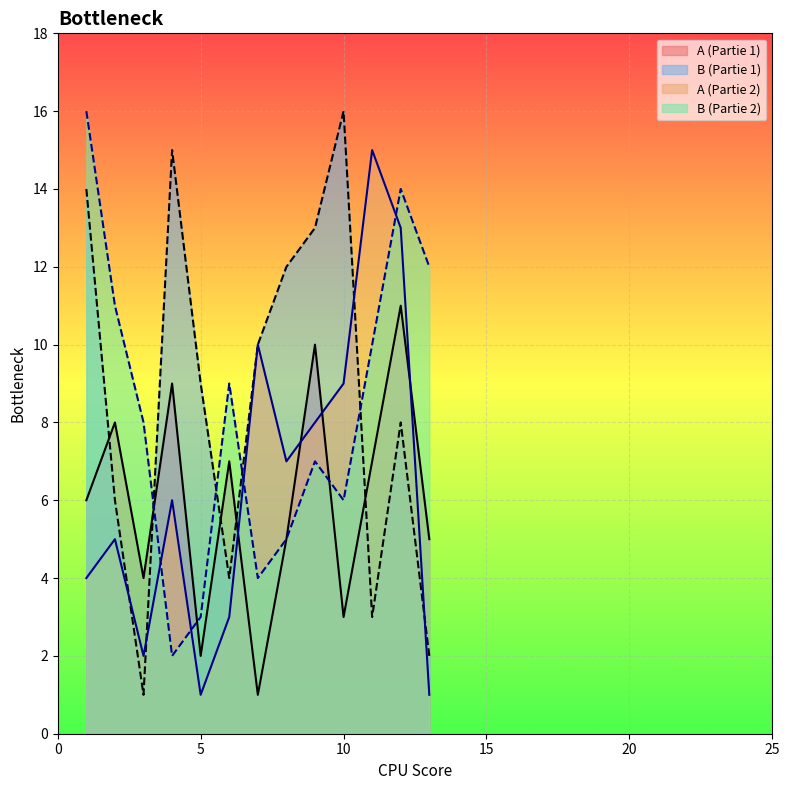

At which category does B (Partie 1) reach its first local peak?

4